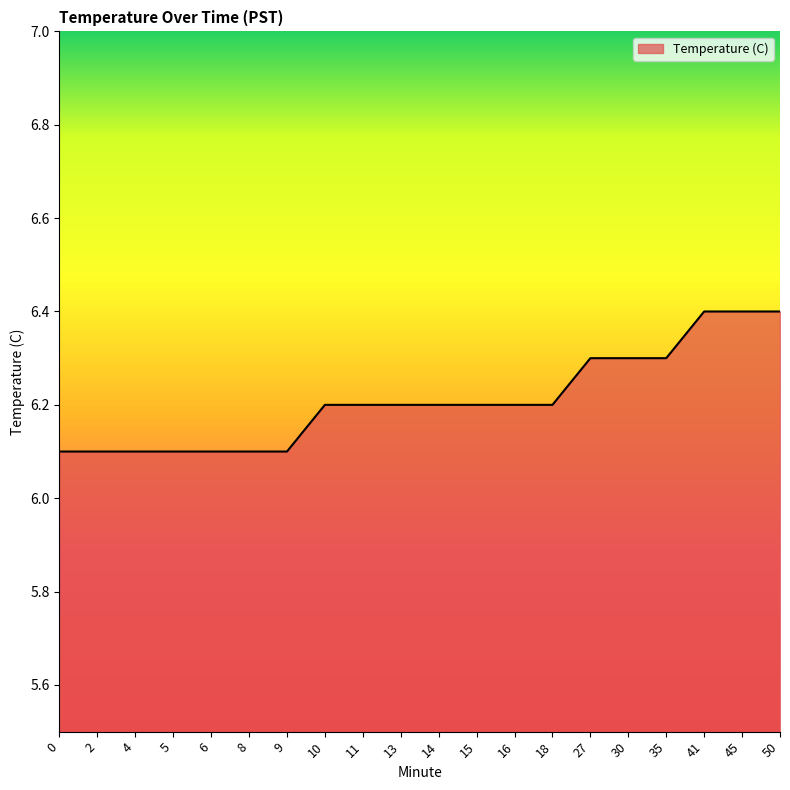

What is the maximum value shown in the chart?

6.4